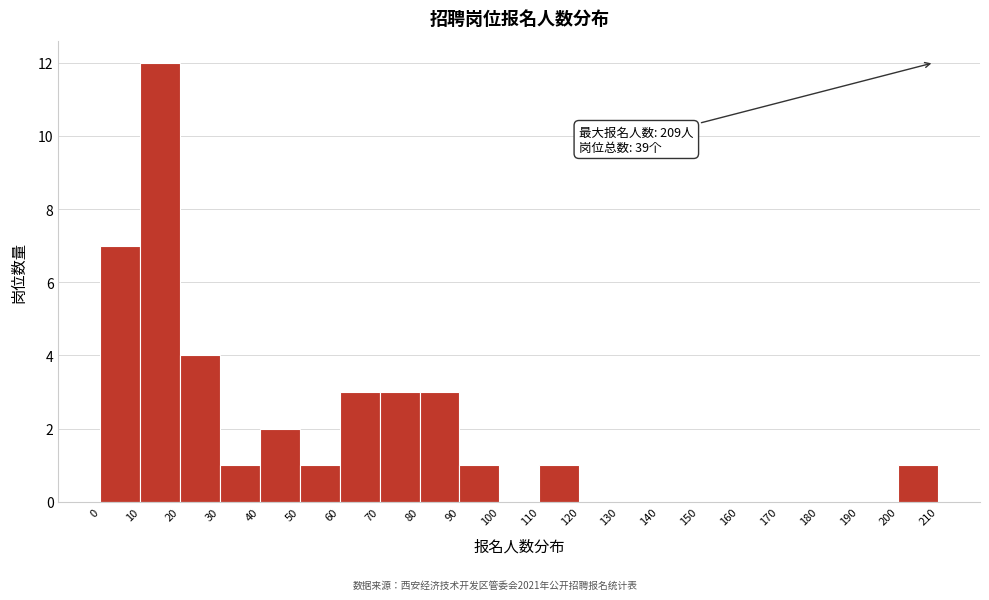

Over which range of the x-axis is the bar tallest?

10 to 20